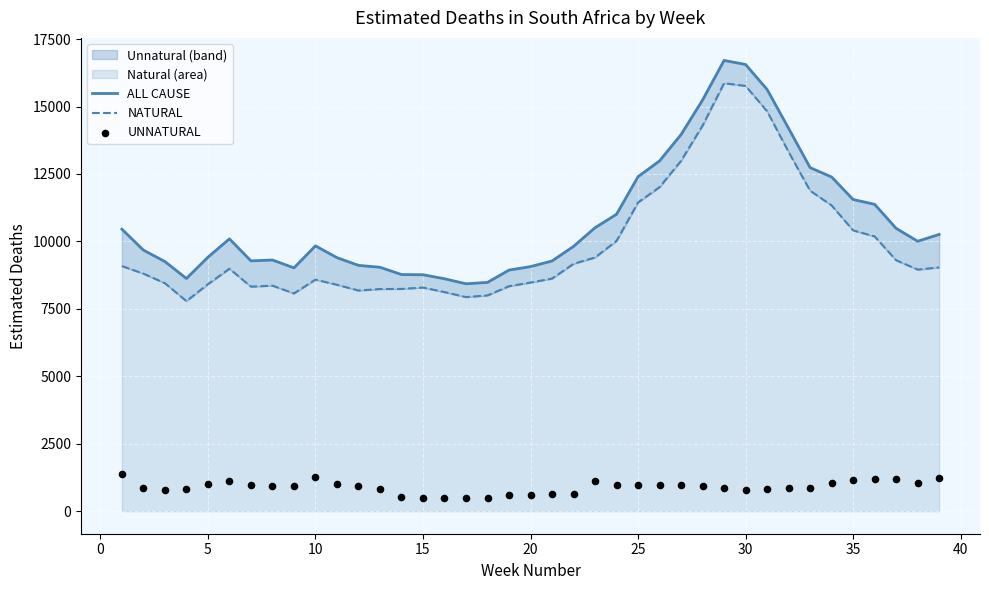

Which series reaches the minimum Y coordinate?

UNNATURAL